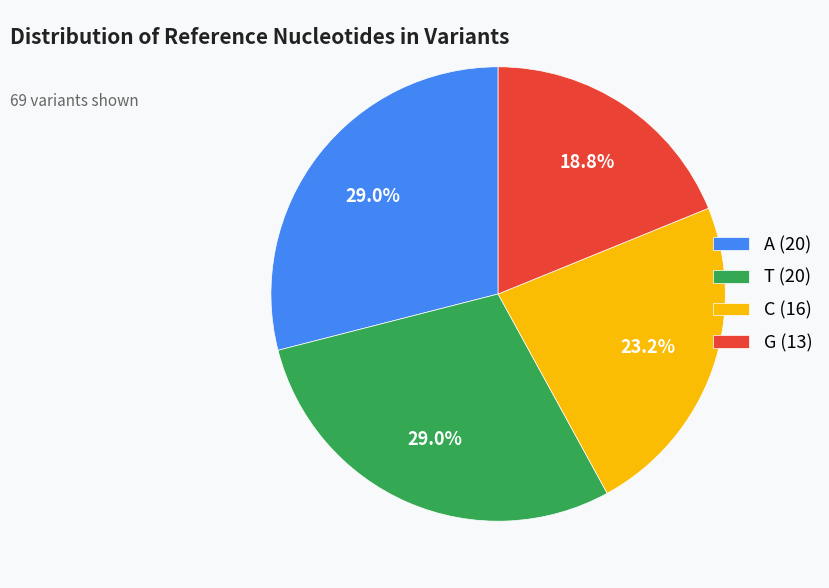

How many slices are in this pie chart?

4